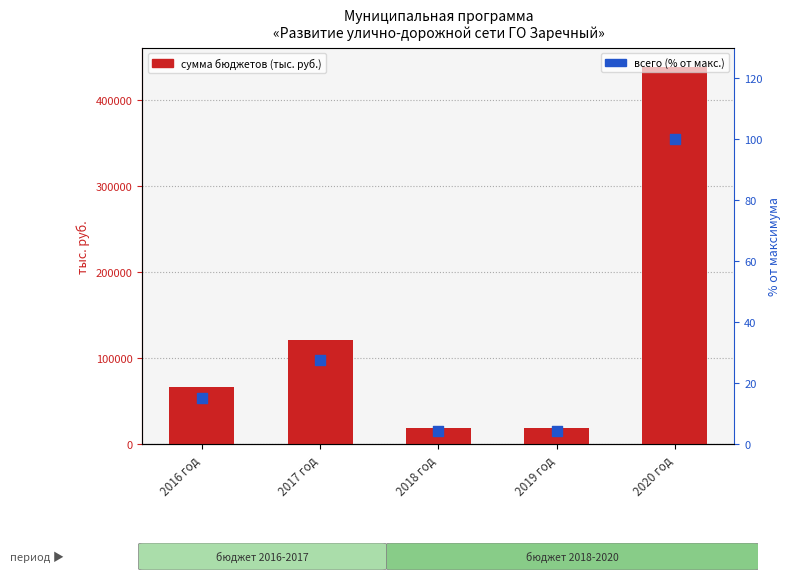

Which series has the largest total across all categories?

сумма бюджетов